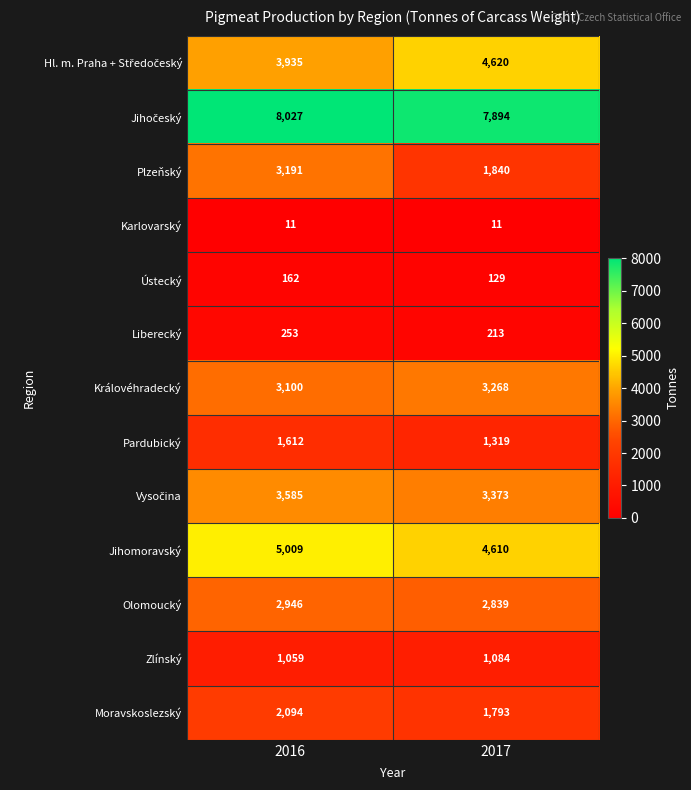

How many data points does each series have?

2